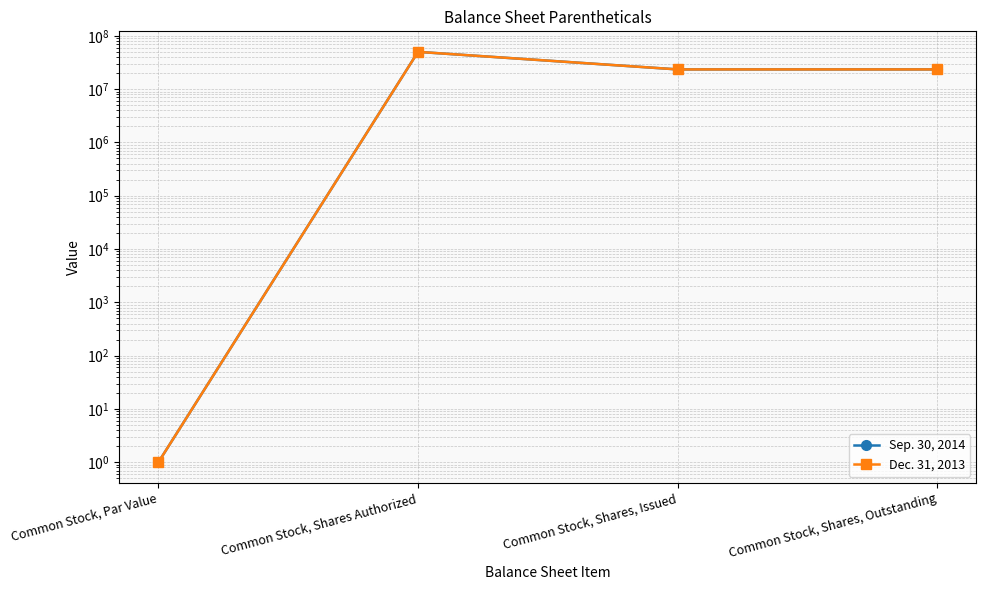

What is the maximum value for Sep. 30, 2014?

50000000